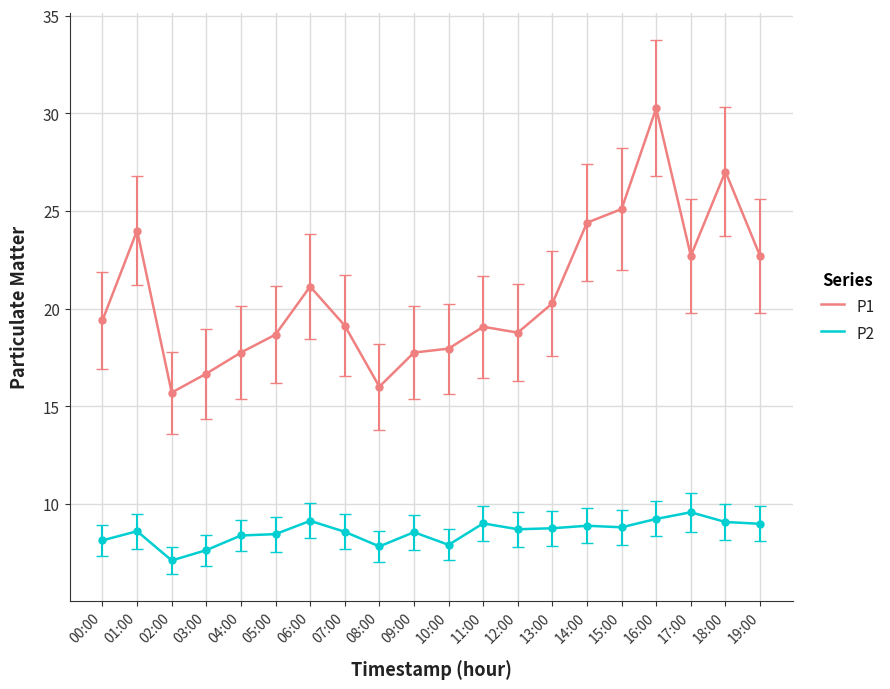

Which series changed the most between 00:00 and 19:00?

P1